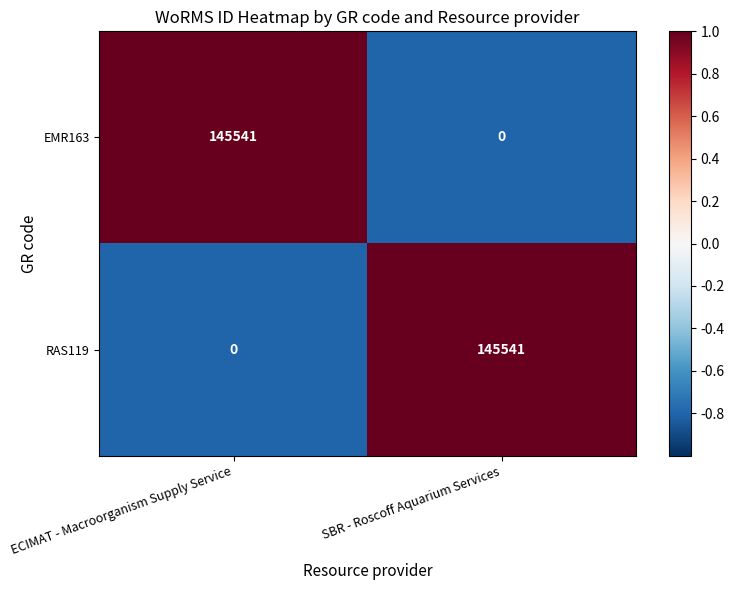

Is the value of RAS119 at ECIMAT - Macroorganism Supply Service greater than the value of EMR163 at ECIMAT - Macroorganism Supply Service?

No